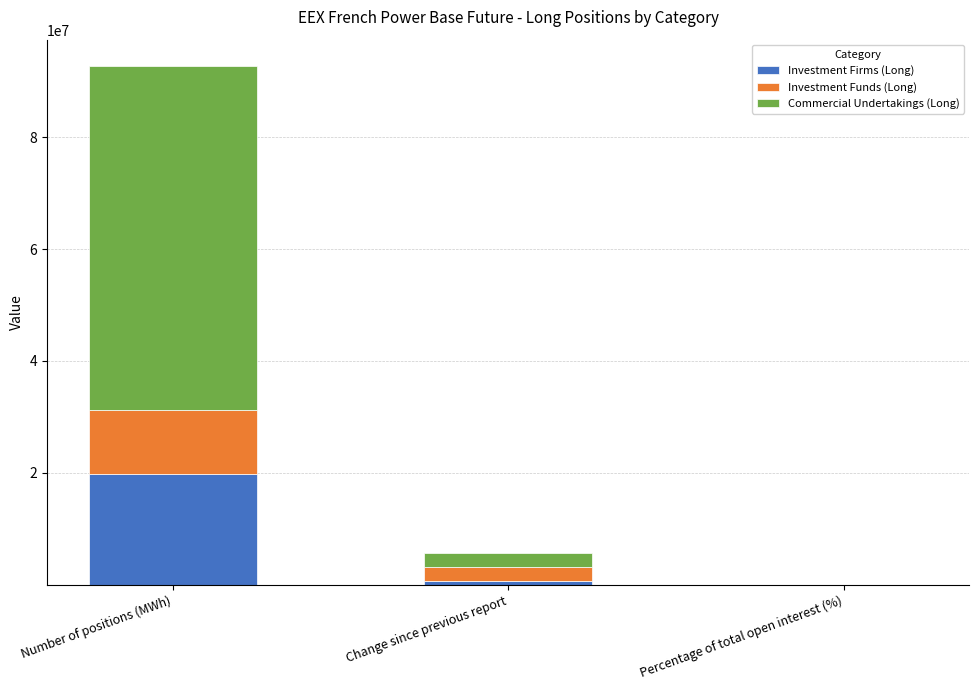

Reading right to left, list all the values displayed in this chart.

Investment Firms (Long): 21.4	690996.0	19846456.0
Investment Funds (Long): 12.2	2419069.0	11338447.0
Commercial Undertakings (Long): 66.4	2499063.0	61595267.0